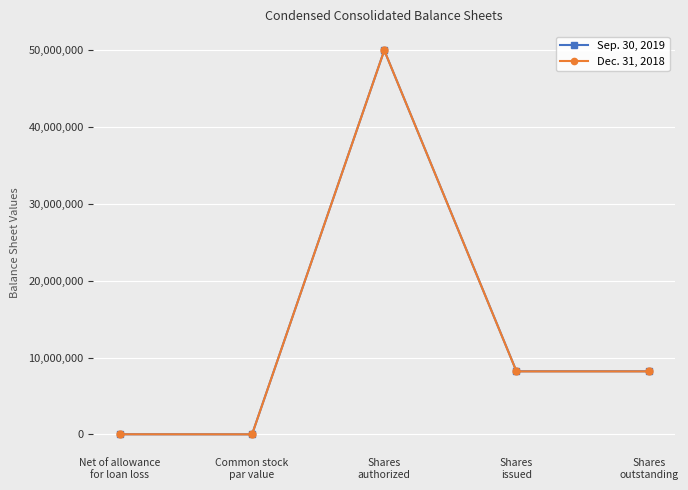

True or false: Sep. 30, 2019 has more than 2 points higher than both neighbors.

False